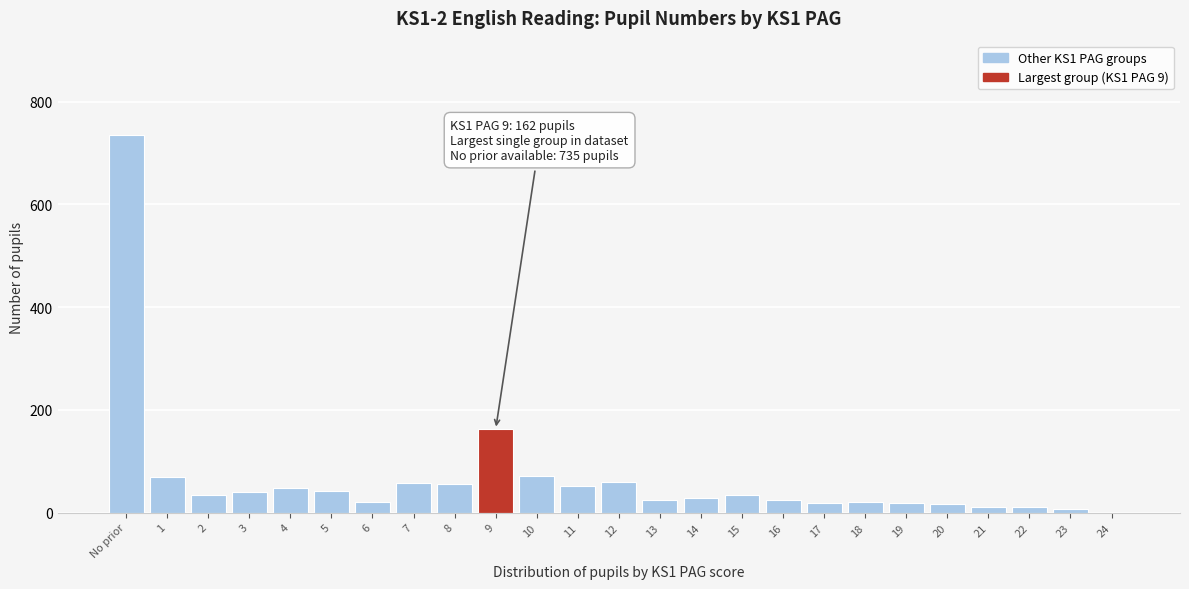

What is the greatest value displayed?

735